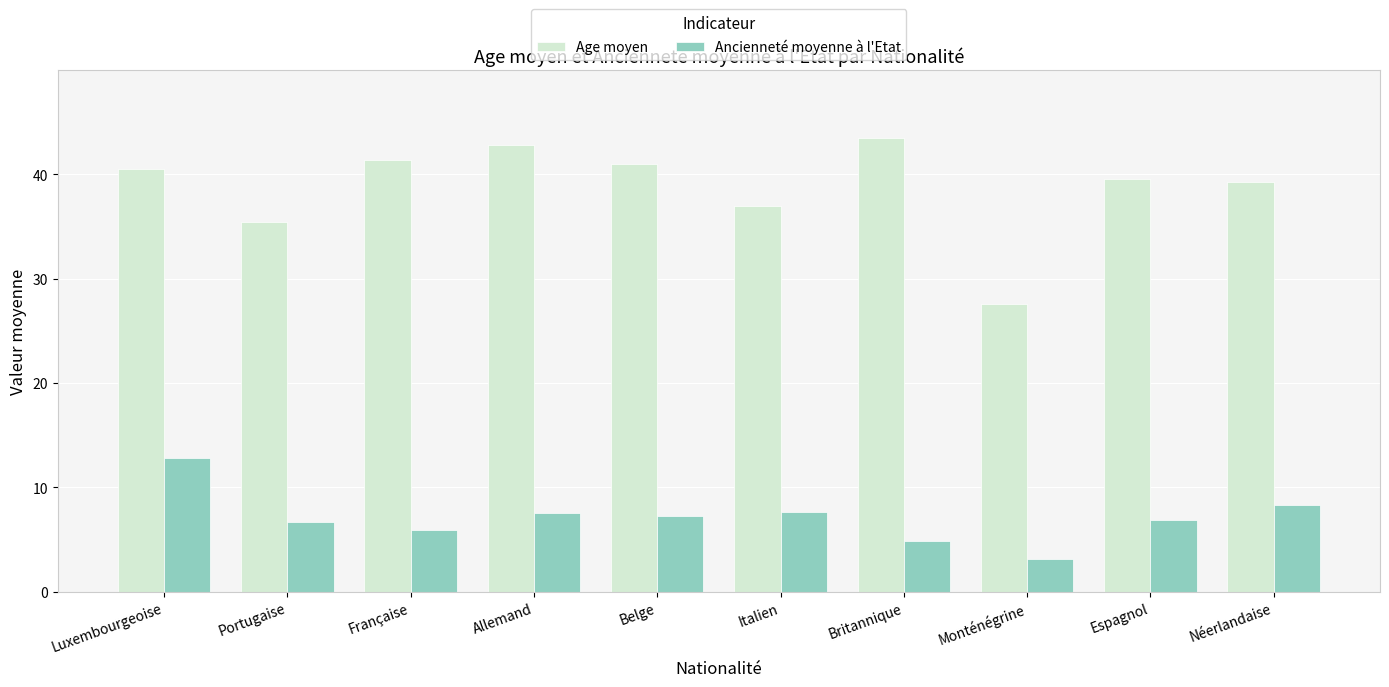

What position from the left is Allemand?

4